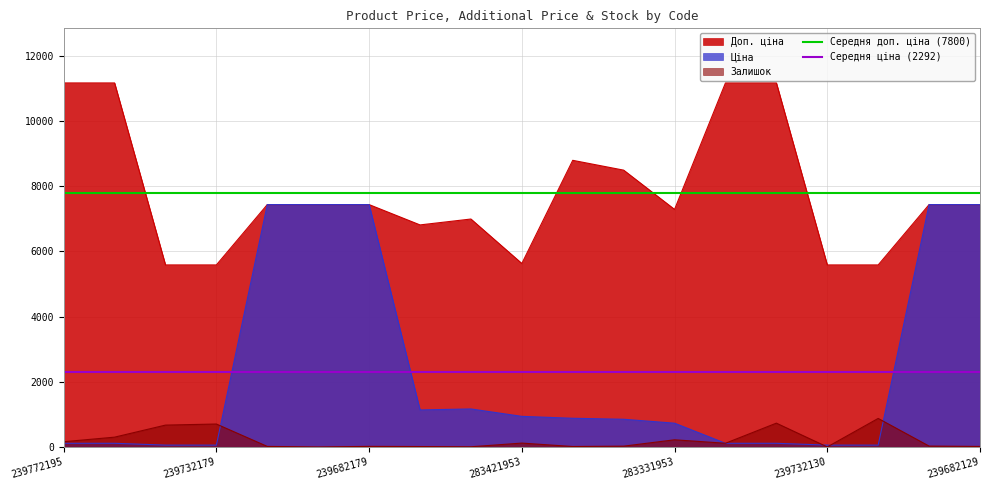

The Середня ціна (2292) series shows 2292.0 at 239772195. True or false?

True